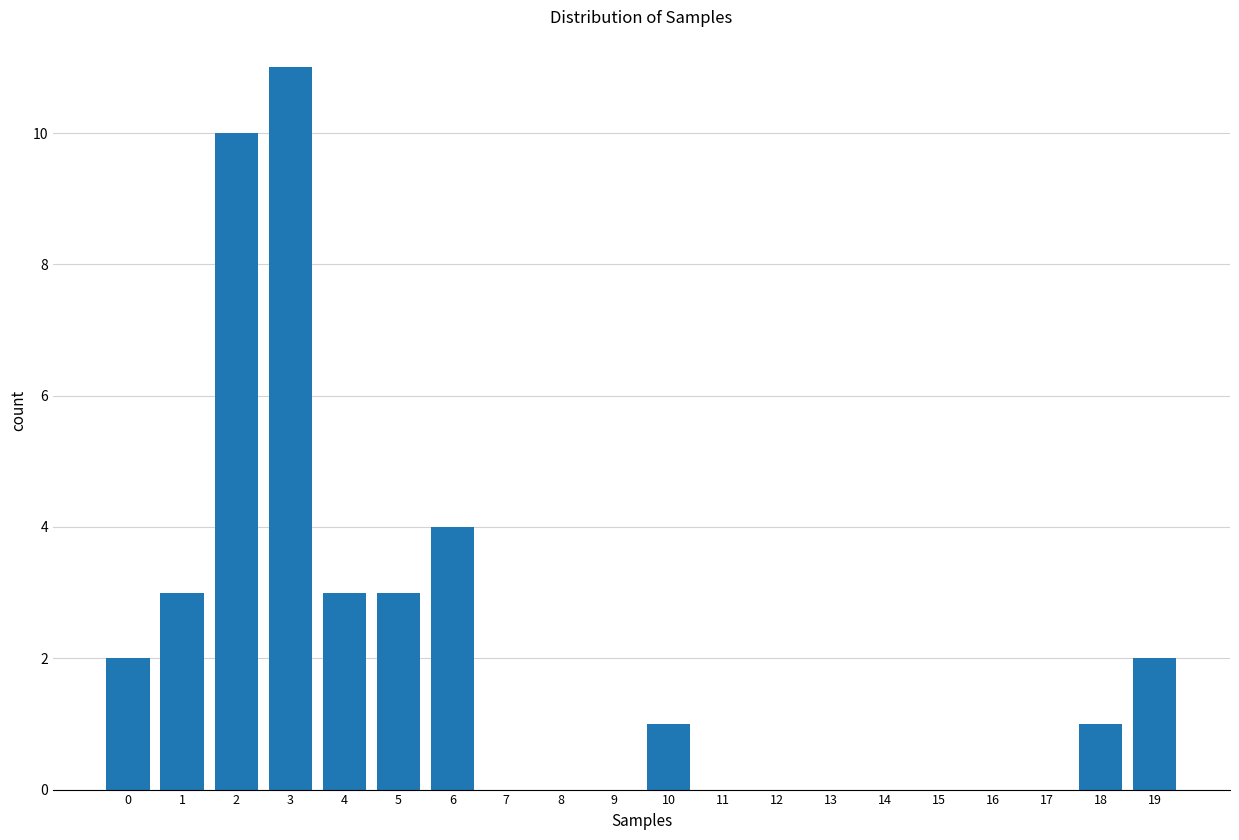

Reading left to right, extract all data points from this chart.

0=2	1=3	2=10	3=11	4=3	5=3	6=4	7=0	8=0	9=0	10=1	11=0	12=0	13=0	14=0	15=0	16=0	17=0	18=1	19=2